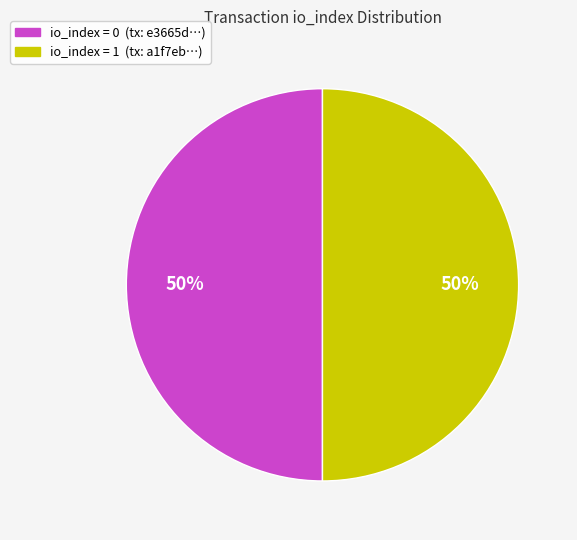

Is the sum of io_index = 0 (tx: e3665d…) and io_index = 1 (tx: a1f7eb…) greater than half?

Yes